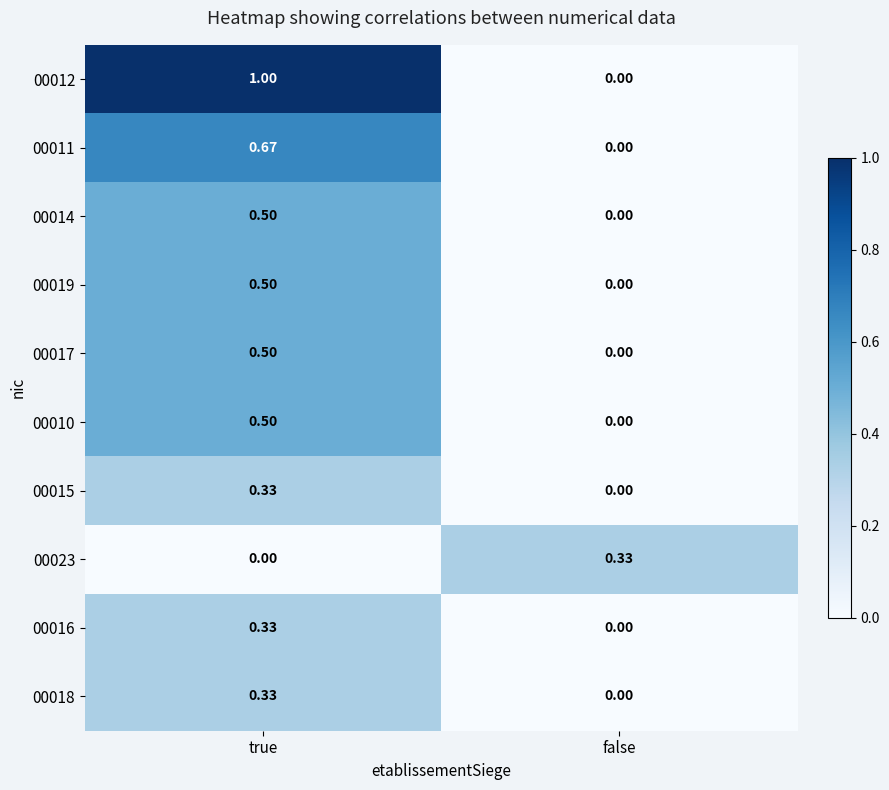

How many categories are shown in the chart?

2